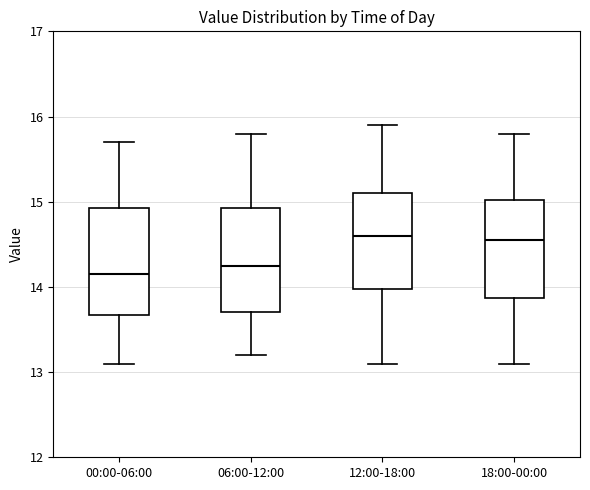

Reading left to right, read every box against the y-axis: the position of its median line, the range the box covers, and the ends of its whiskers. The values are not printed on the chart, so give them approximately, as read against the axis.

00:00-06:00: median 14.2, box 13.7 to 14.9, whiskers 13.1 to 15.7
06:00-12:00: median 14.3, box 13.7 to 14.9, whiskers 13.2 to 15.8
12:00-18:00: median 14.6, box 14.0 to 15.1, whiskers 13.1 to 15.9
18:00-00:00: median 14.6, box 13.9 to 15.0, whiskers 13.1 to 15.8